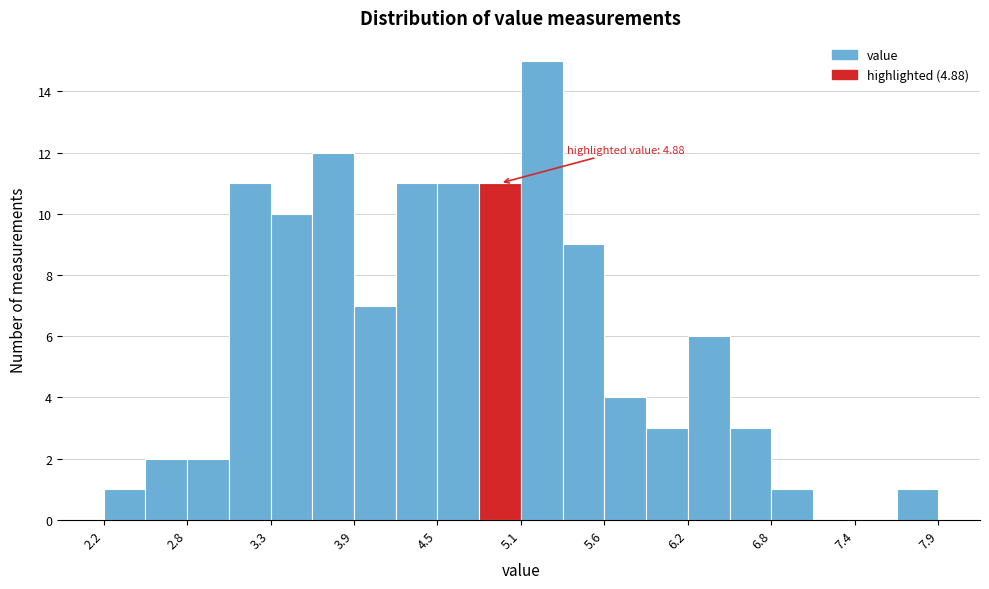

Around what value on the x-axis is the tallest bar? Give the approximate position of its centre, as read against the axis.

5.2